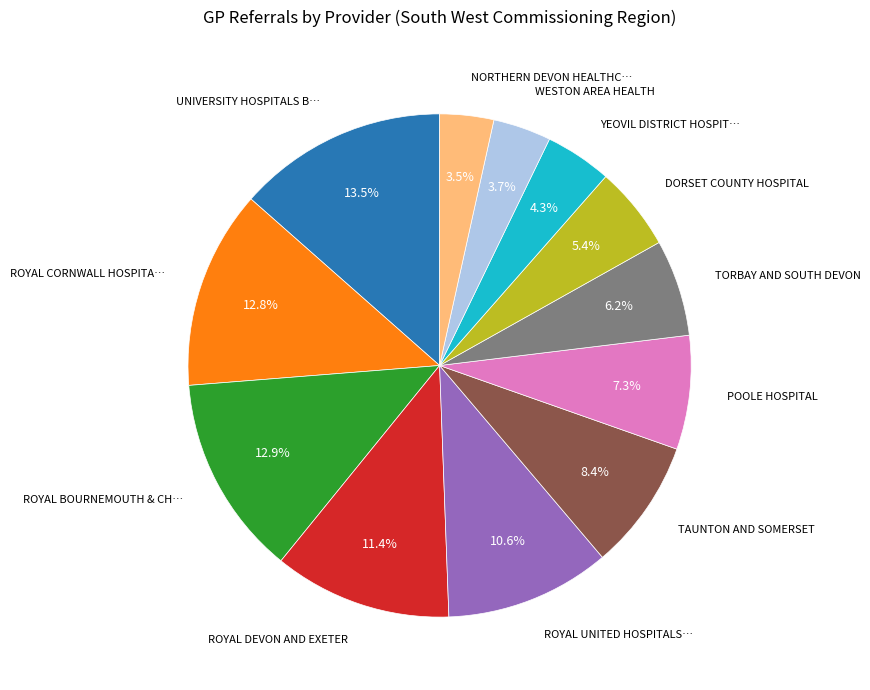

Does any single category account for the majority?

No